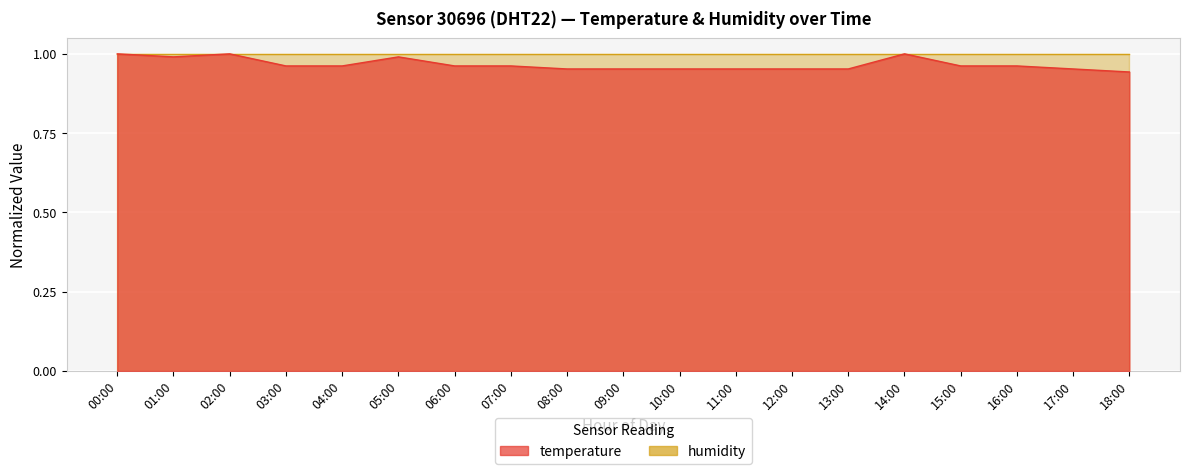

What is the value of the 9th point from the left?

1.0